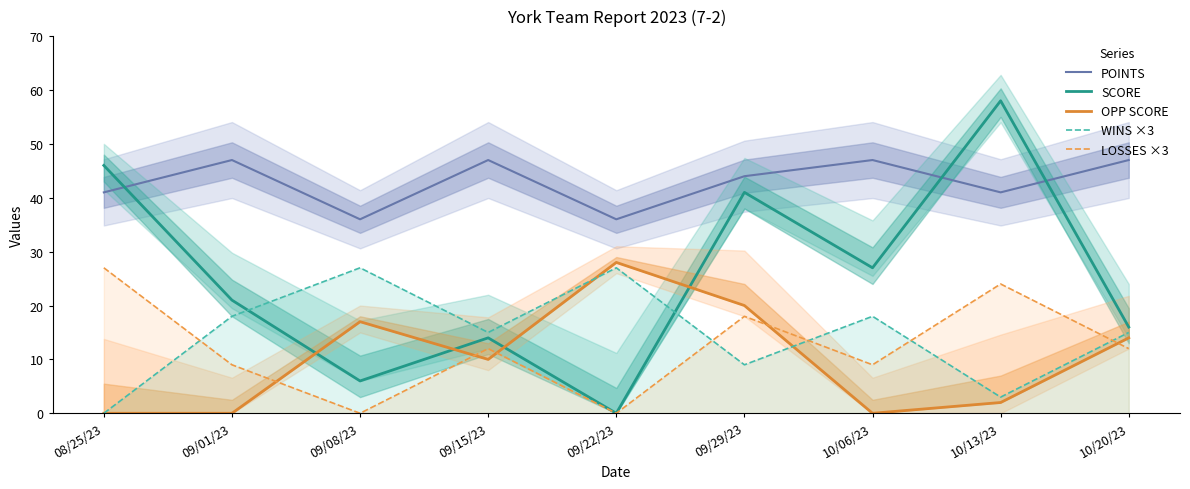

How many WINS ×3 values are between 9 and 18?

5